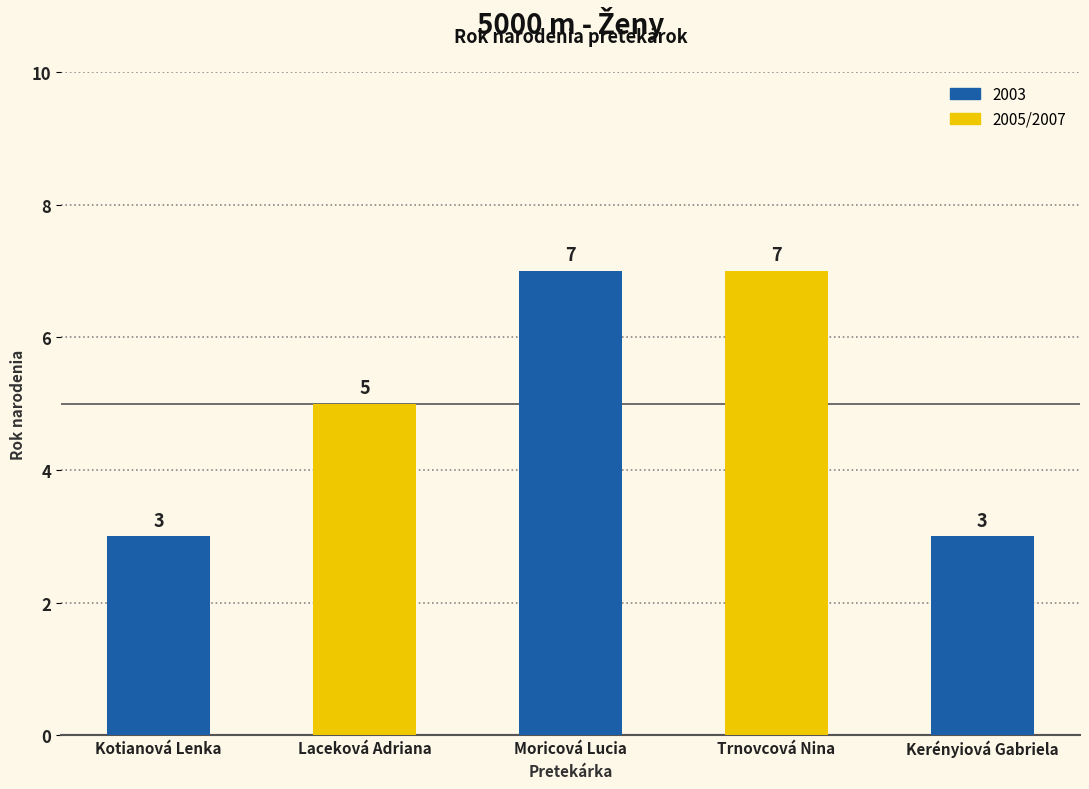

How many values are below 5?

2